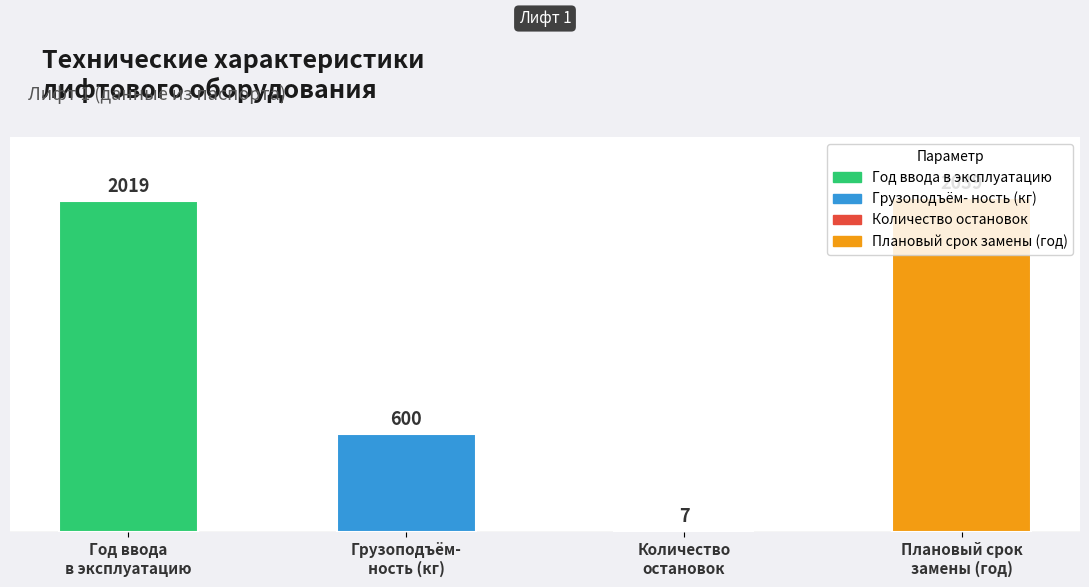

What is the sum of all values?

4665